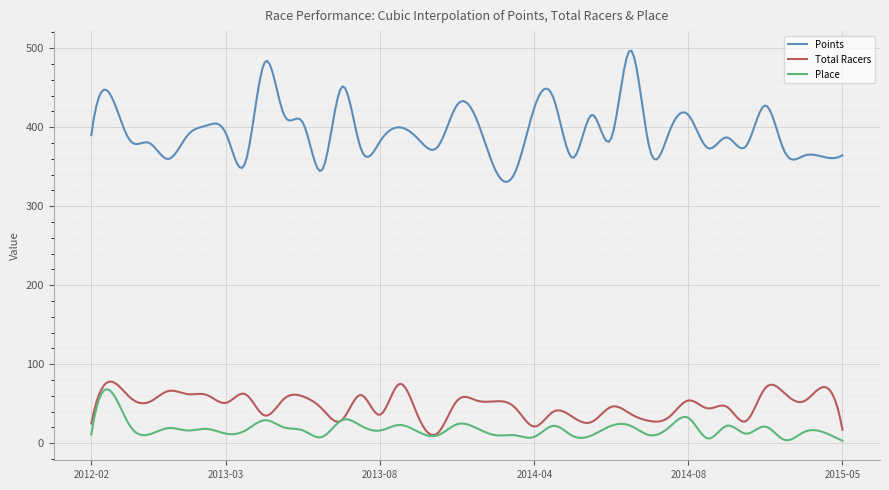

What are all the series names shown in the legend?

Points, Total Racers, Place